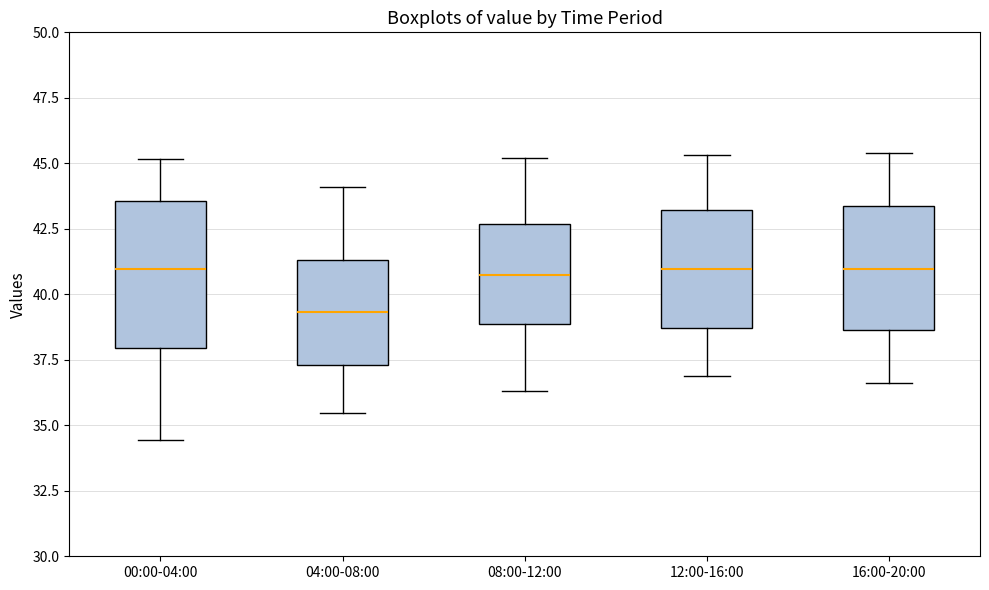

Reading left to right, transcribe this box plot: for each box, give where its median line is, the range the box spans, and where its two whiskers end, as read against the y-axis. The values are not printed on the chart, so give them approximately, as read against the axis.

00:00-04:00: median 41.0, box 38.0 to 43.5, whiskers 34.5 to 45.0
04:00-08:00: median 39.5, box 37.5 to 41.5, whiskers 35.5 to 44.0
08:00-12:00: median 41.0, box 39.0 to 42.5, whiskers 36.5 to 45.0
12:00-16:00: median 41.0, box 38.5 to 43.0, whiskers 37.0 to 45.5
16:00-20:00: median 41.0, box 38.5 to 43.5, whiskers 36.5 to 45.5